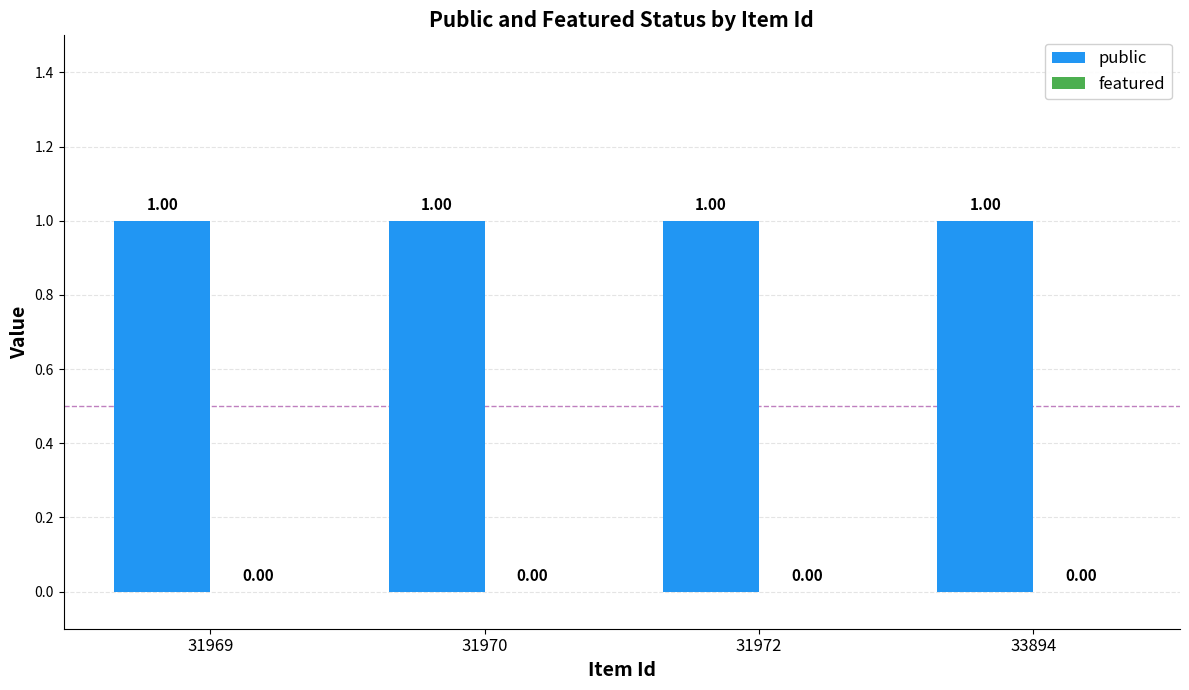

Reading right to left, transcribe all the data shown in this chart.

public: 1	1	1	1
featured: 0	0	0	0